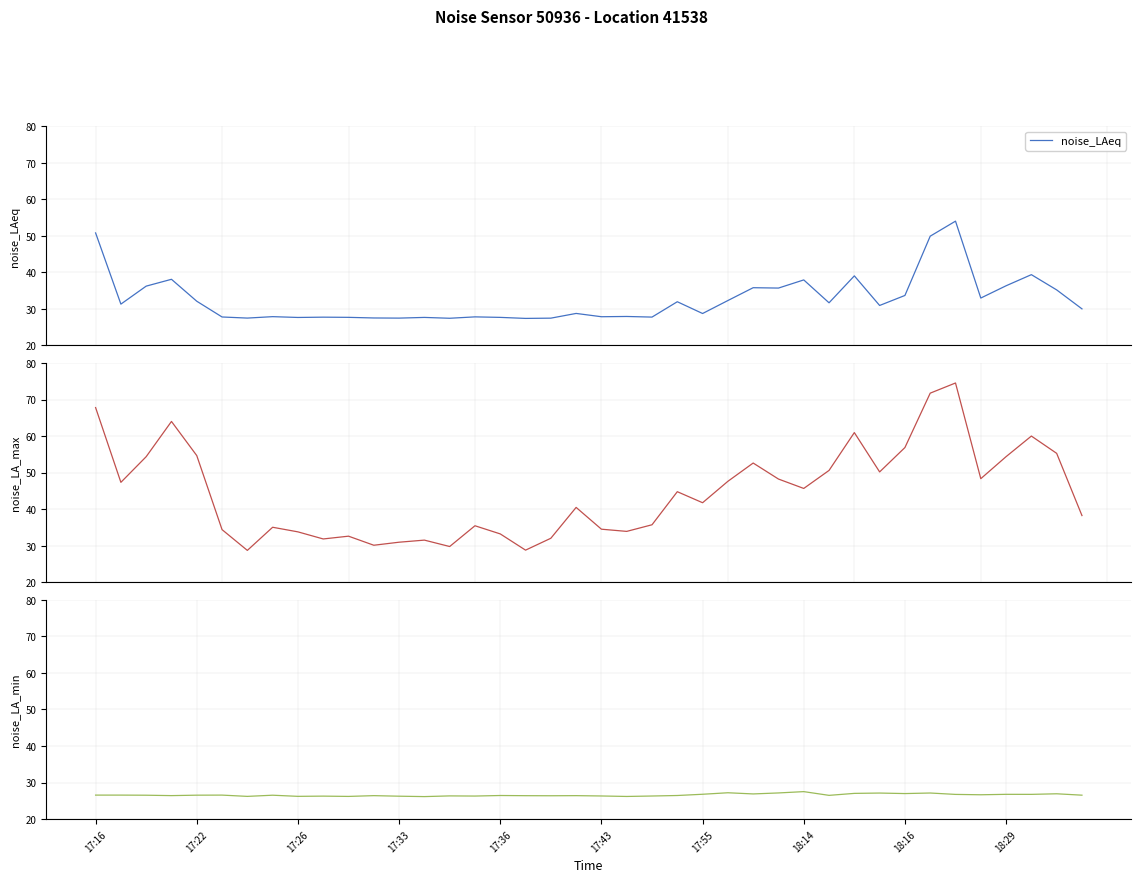

Rank the series by their maximum value, from lowest to highest.

noise_LA_min, noise_LAeq, noise_LA_max